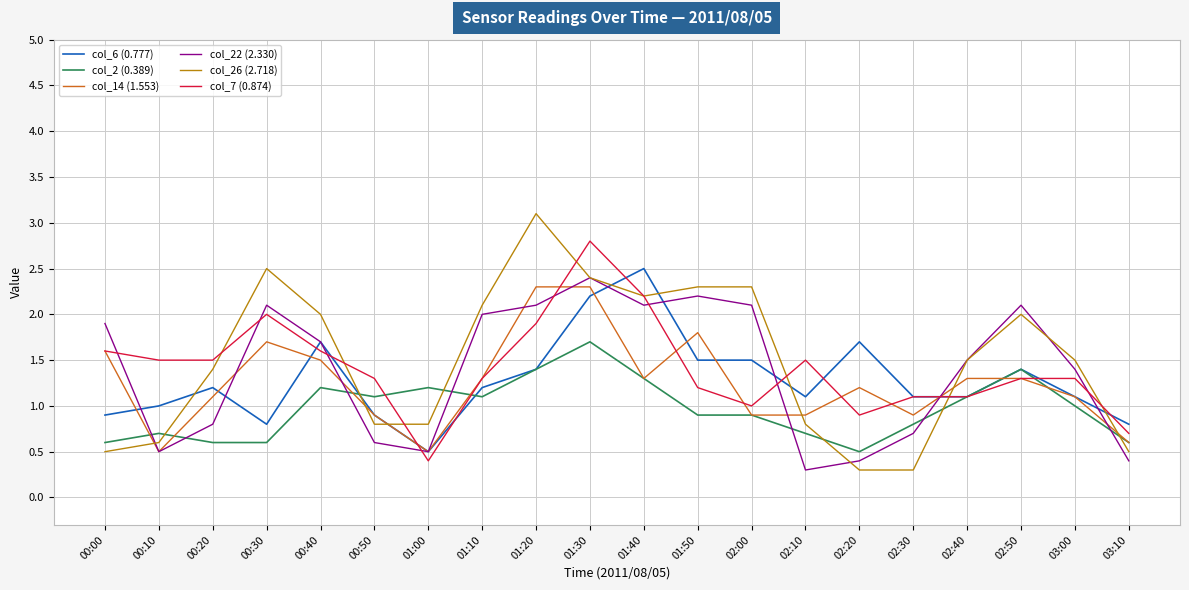

At which category is the sum across all series the highest?

01:30